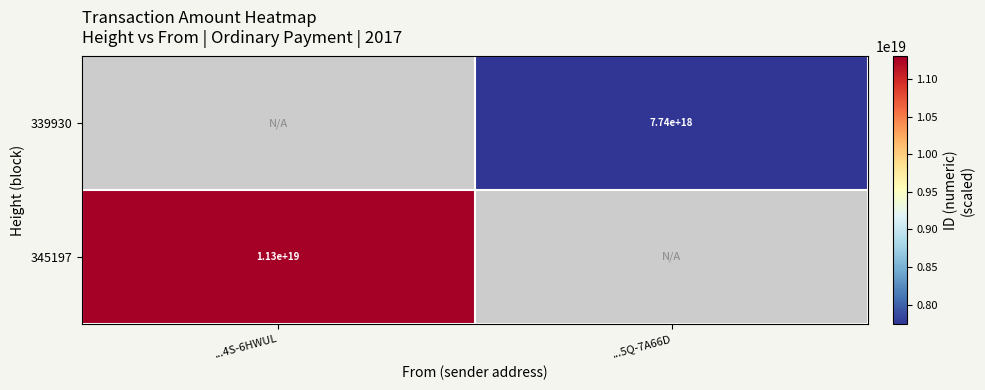

Is it true that 339930 equals 7740000000000000000 at ...5Q-7A66D?

True